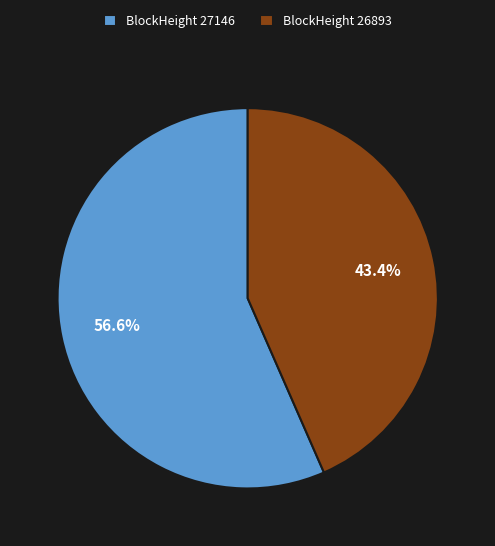

Which slice represents more than half of the pie?

BlockHeight 27146